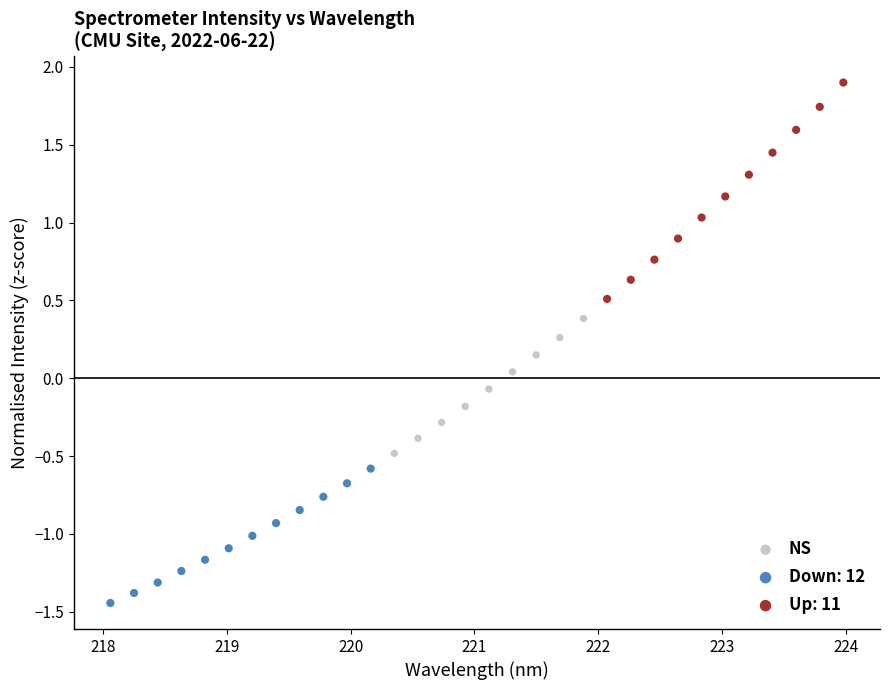

Which series reaches the minimum Y coordinate?

Down: 12